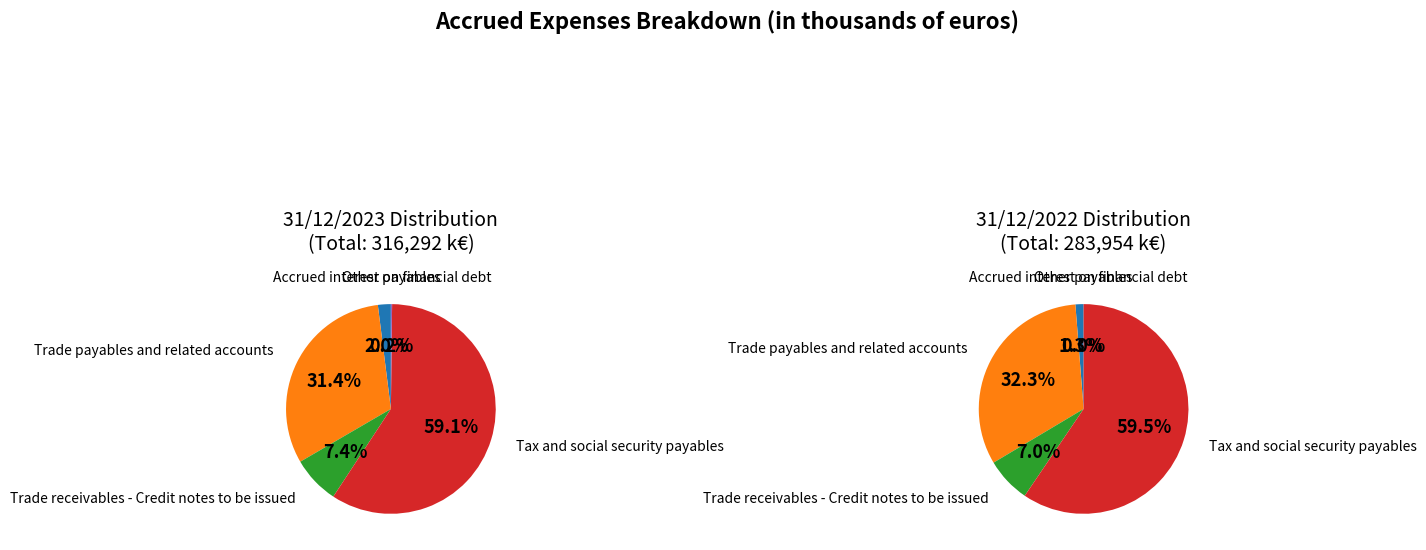

To the nearest percent, what is the average slice percentage?

20%